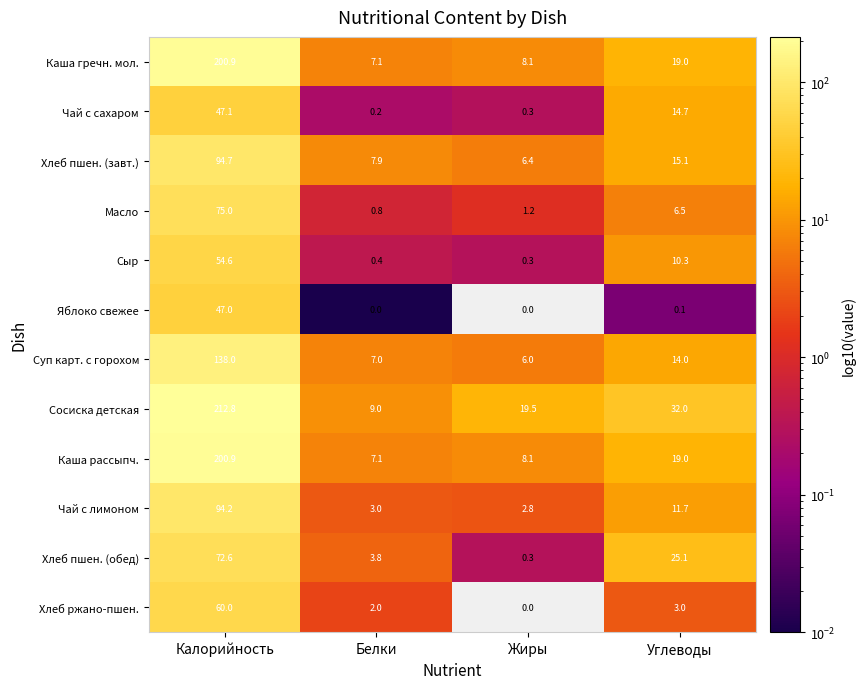

What is the total value across all series at Жиры?

53.0